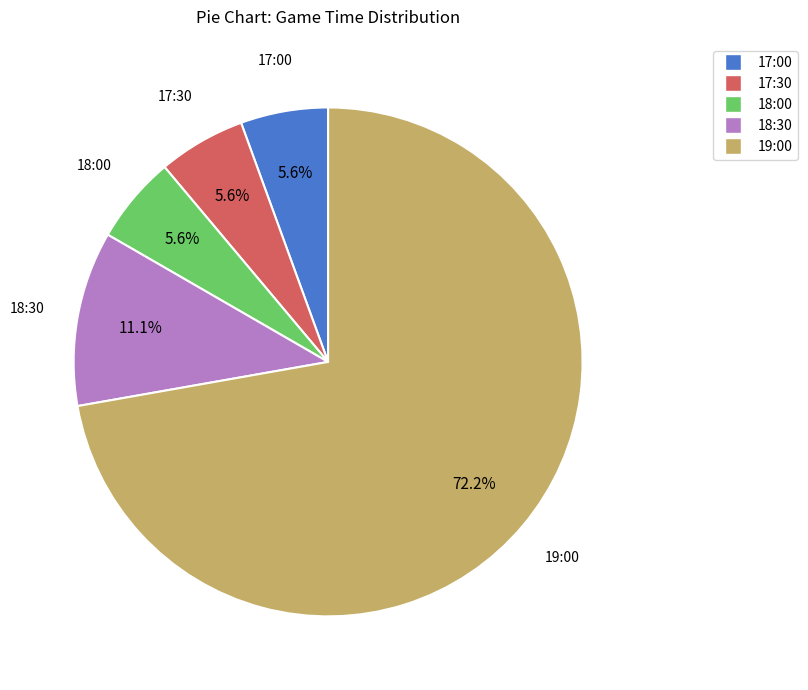

Which has a higher value, 19:00 or 17:00?

19:00